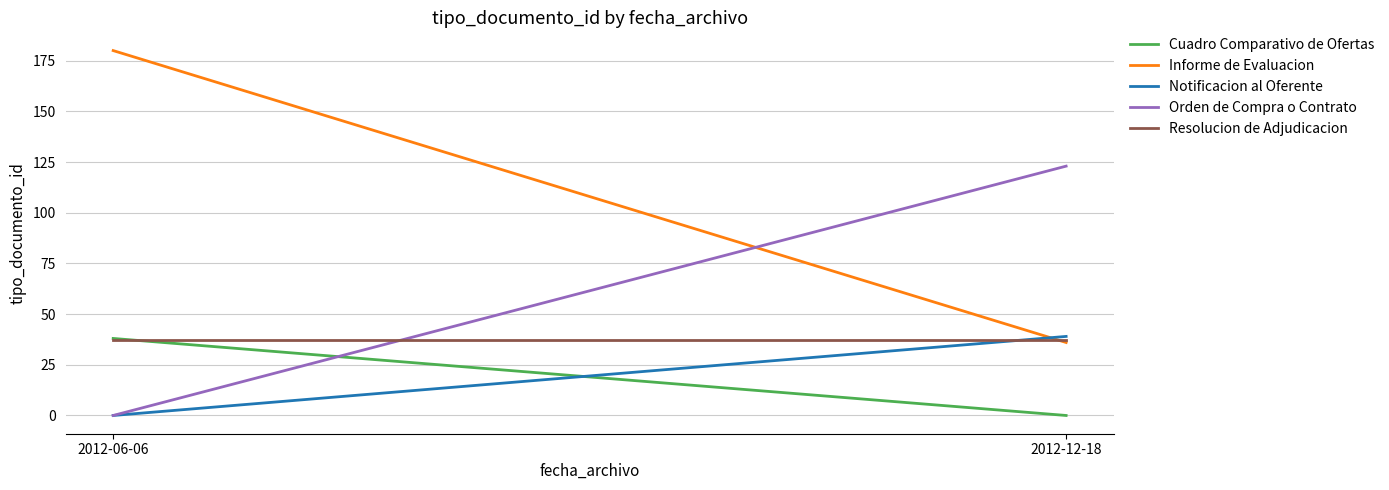

Reading left to right, extract all data points from this chart.

Cuadro Comparativo de Ofertas: 38	0
Informe de Evaluacion: 180	36
Notificacion al Oferente: 0	39
Orden de Compra o Contrato: 0	123
Resolucion de Adjudicacion: 37	37